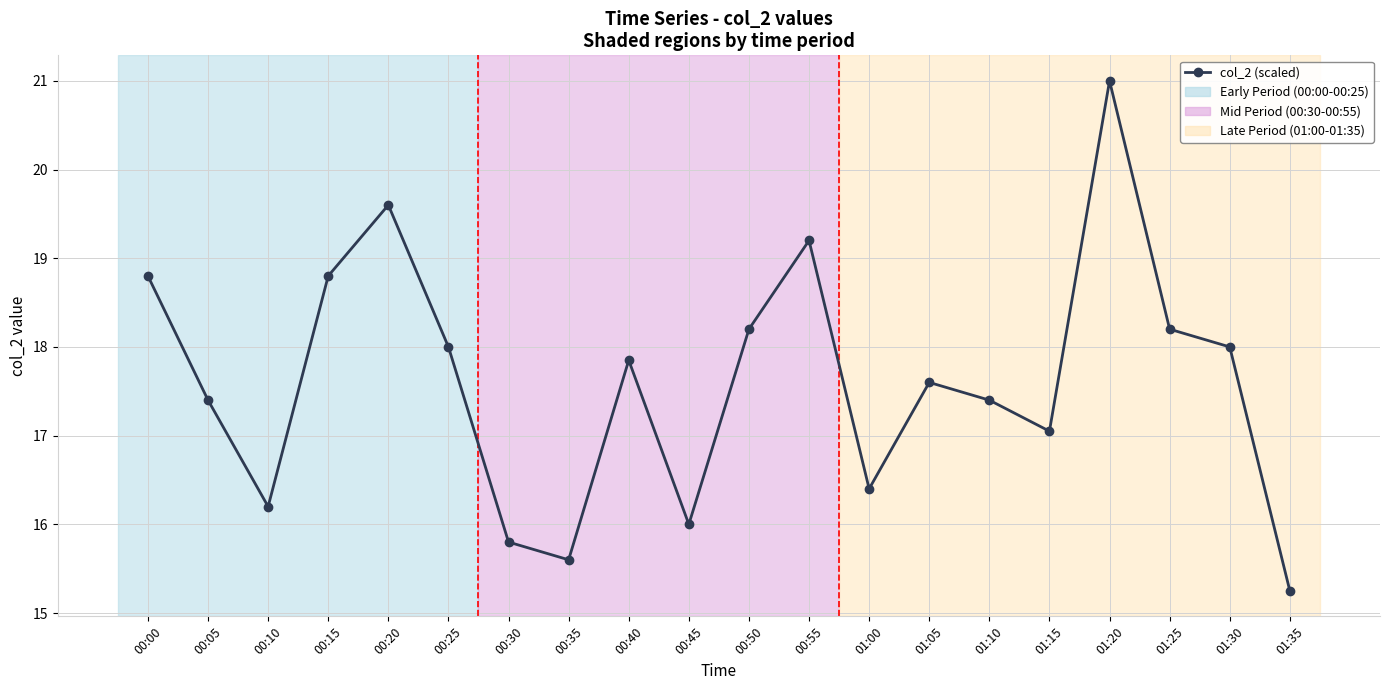

Which category has the highest value across all series?

01:20